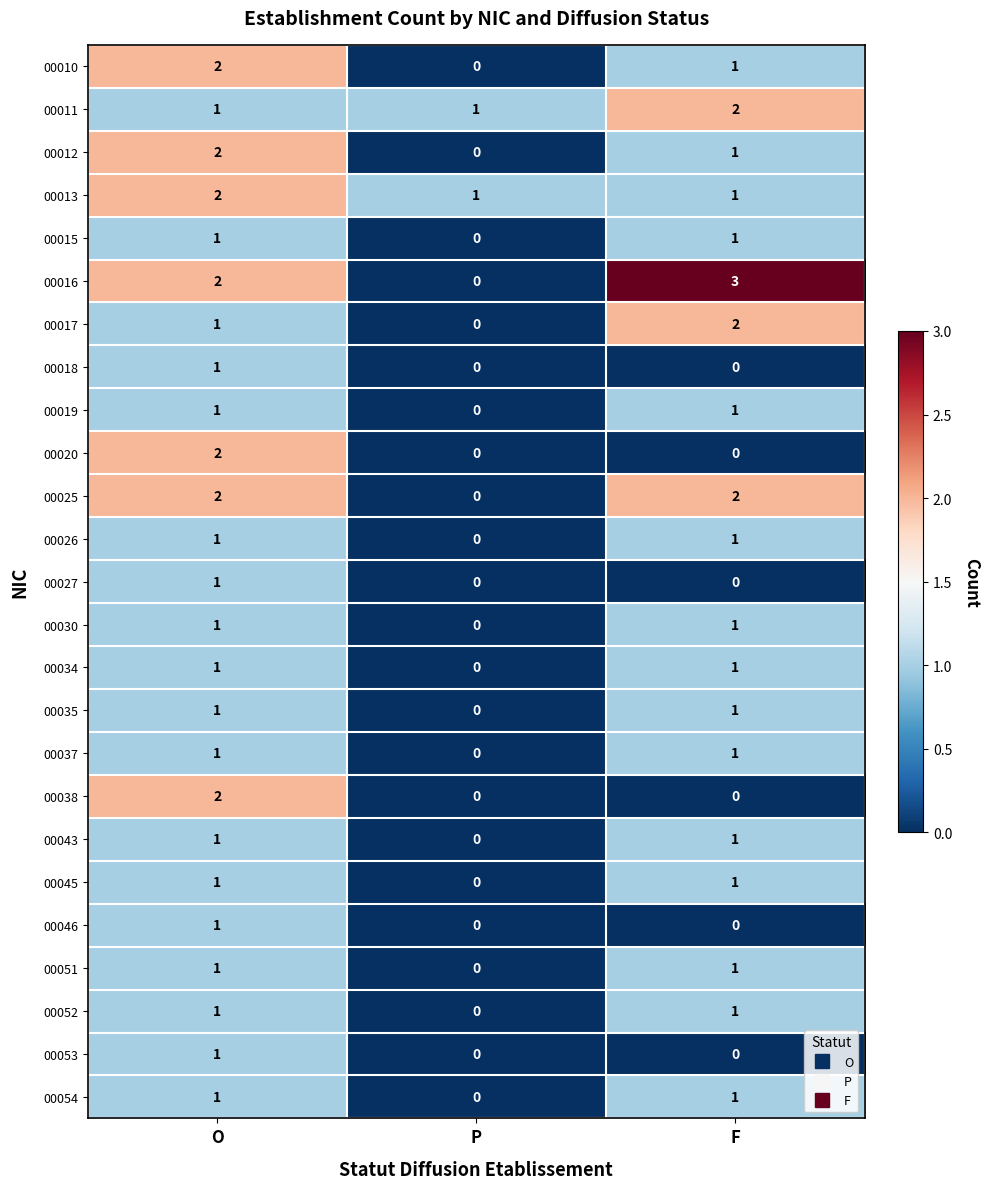

Which series has the widest spread of values?

00016